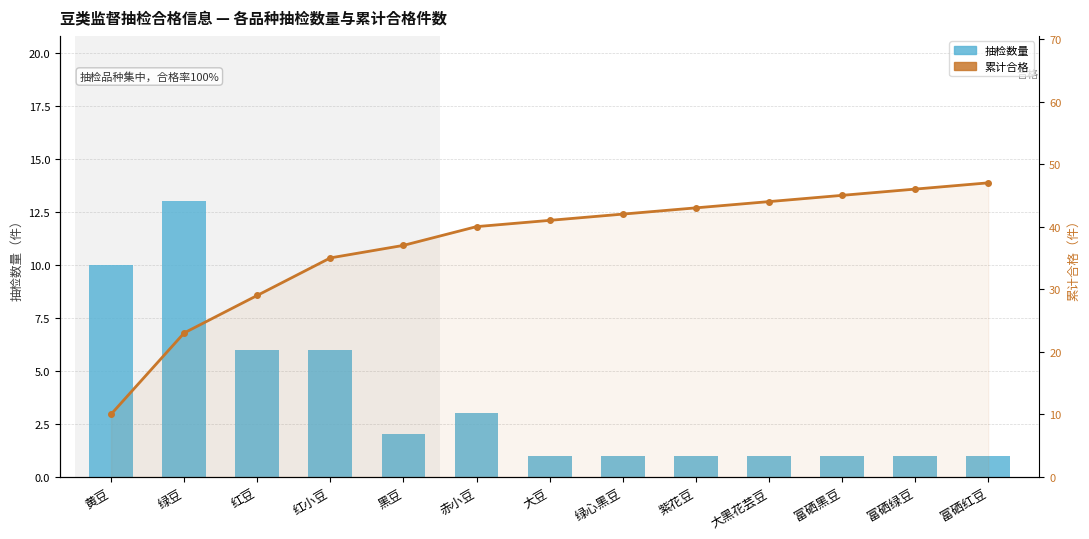

What is the value of the 抽检数量 bar at the 11th from the left?

1